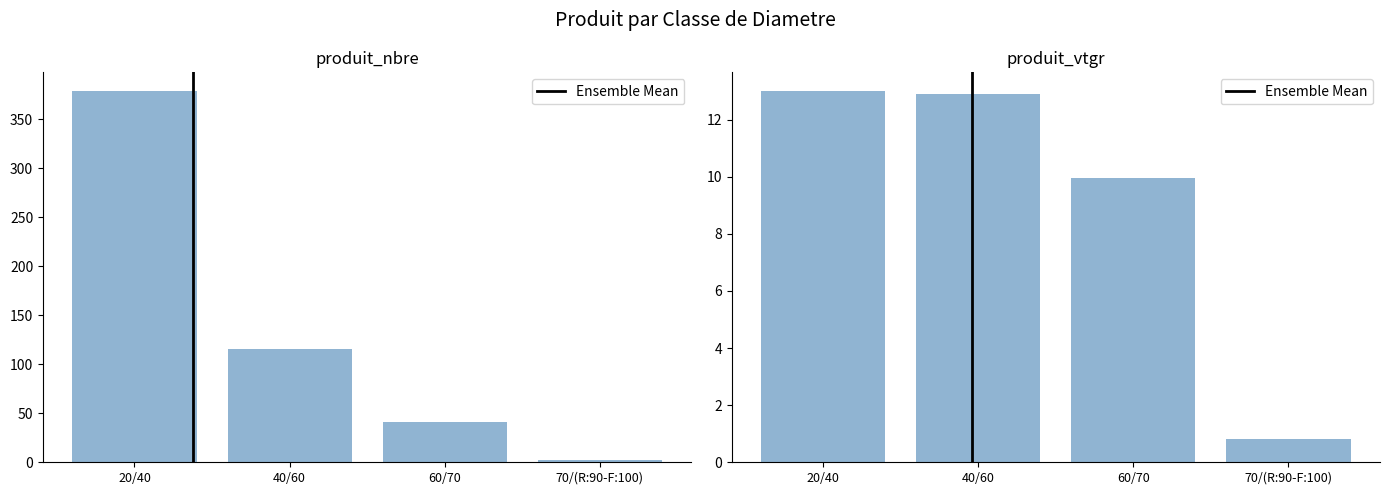

Does the chart contain any negative values?

No